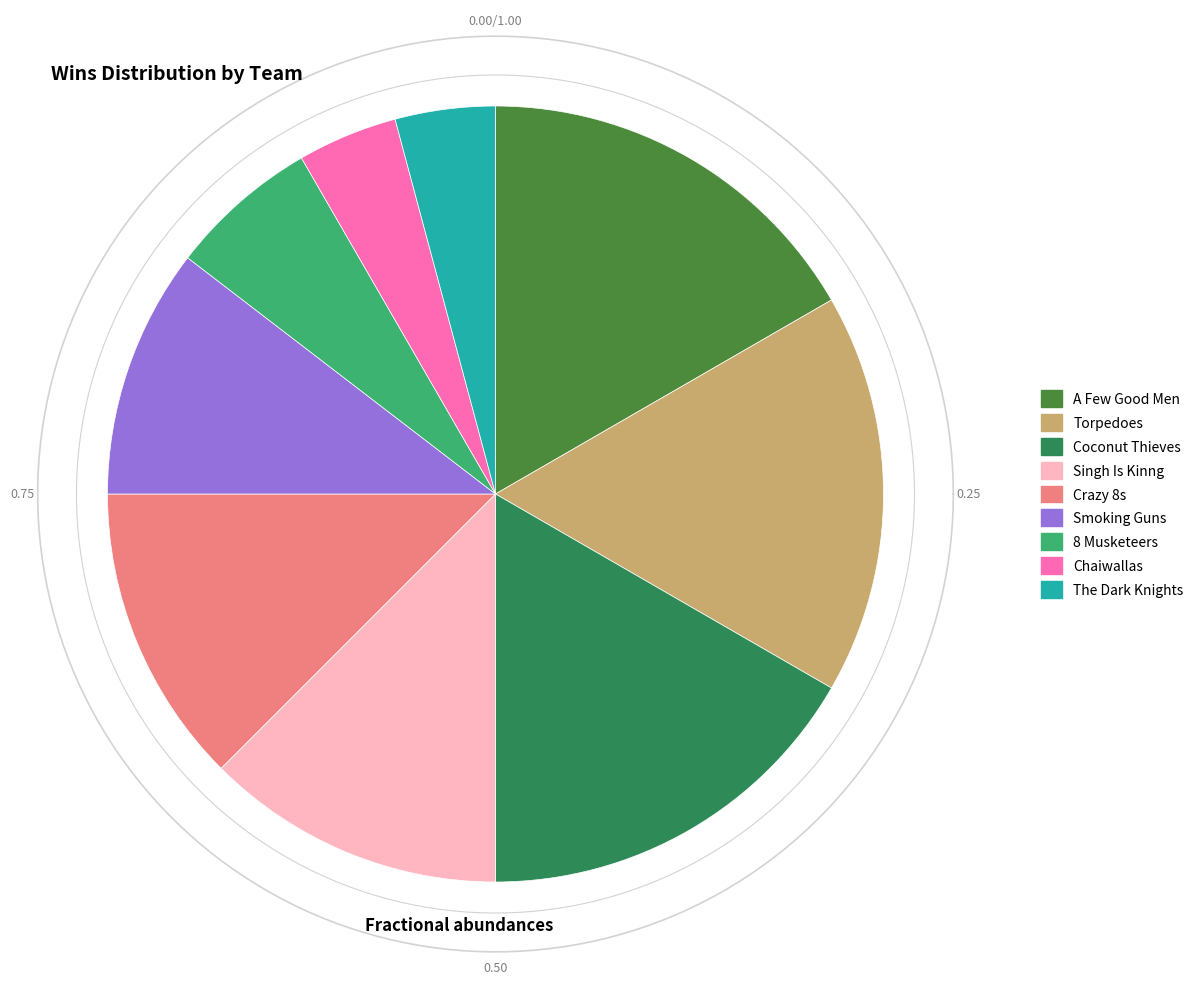

To the nearest percent, what percentage of the pie is Torpedoes?

17%